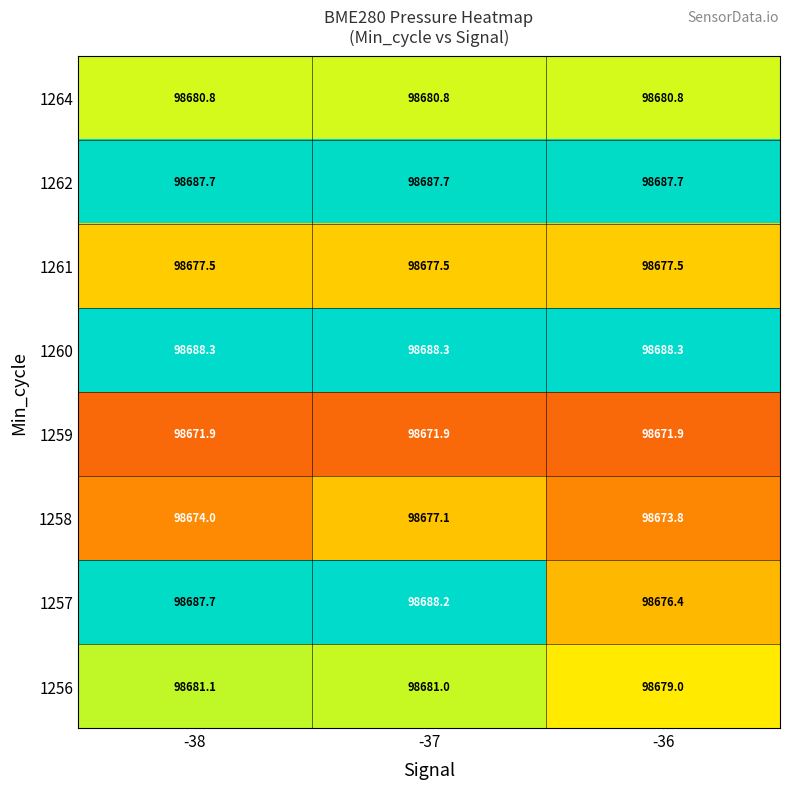

Which series has the largest total across all categories?

1260